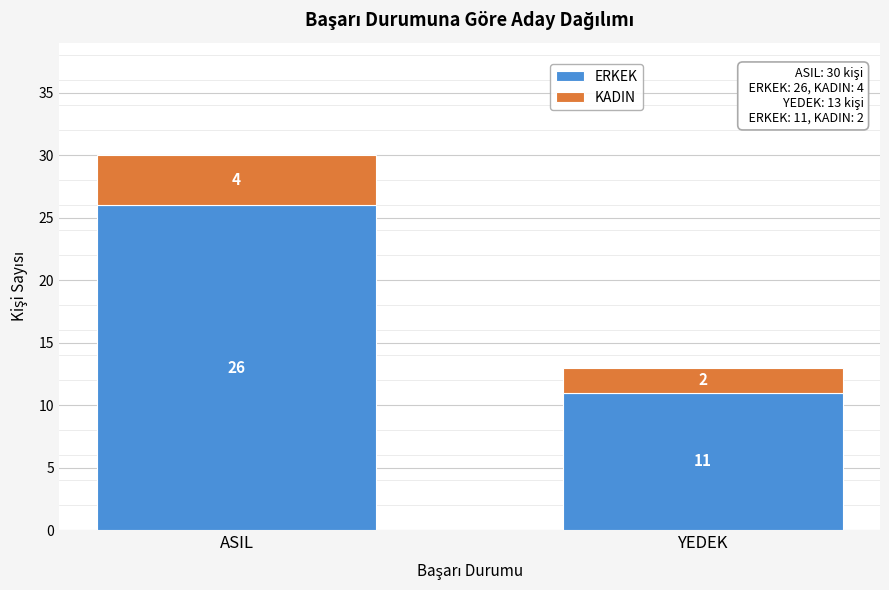

Reading left to right, transcribe the values for ERKEK.

ASIL=26	YEDEK=11